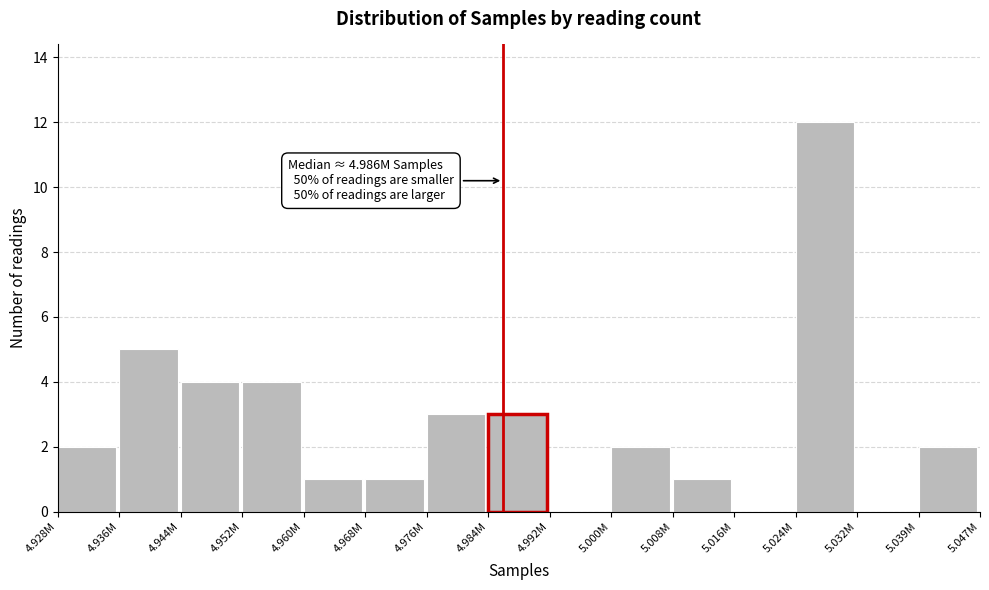

Reading right to left, list all the values displayed in this chart.

5.039M=2	5.032M=0	5.024M=12	5.016M=0	5.008M=1	5.000M=2	4.992M=0	4.984M=3	4.976M=3	4.968M=1	4.960M=1	4.952M=4	4.944M=4	4.936M=5	4.928M=2